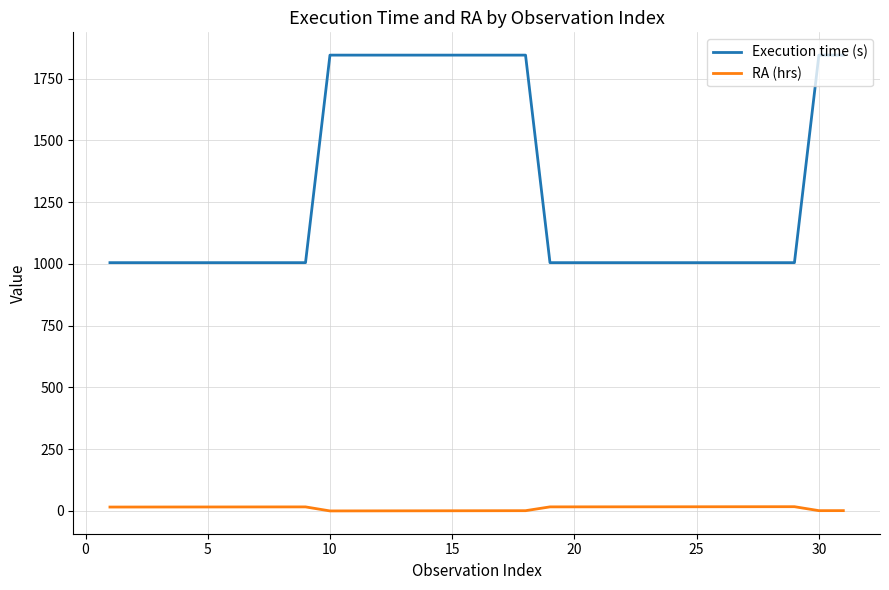

At how many categories does at least one series exceed 1421?

11